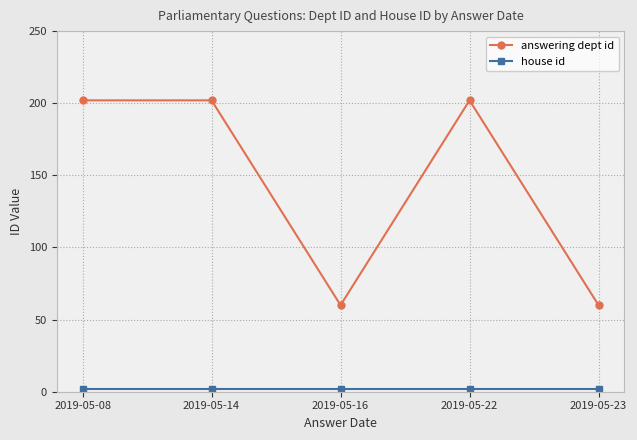

How many interior local valleys does the answering dept id series have?

1